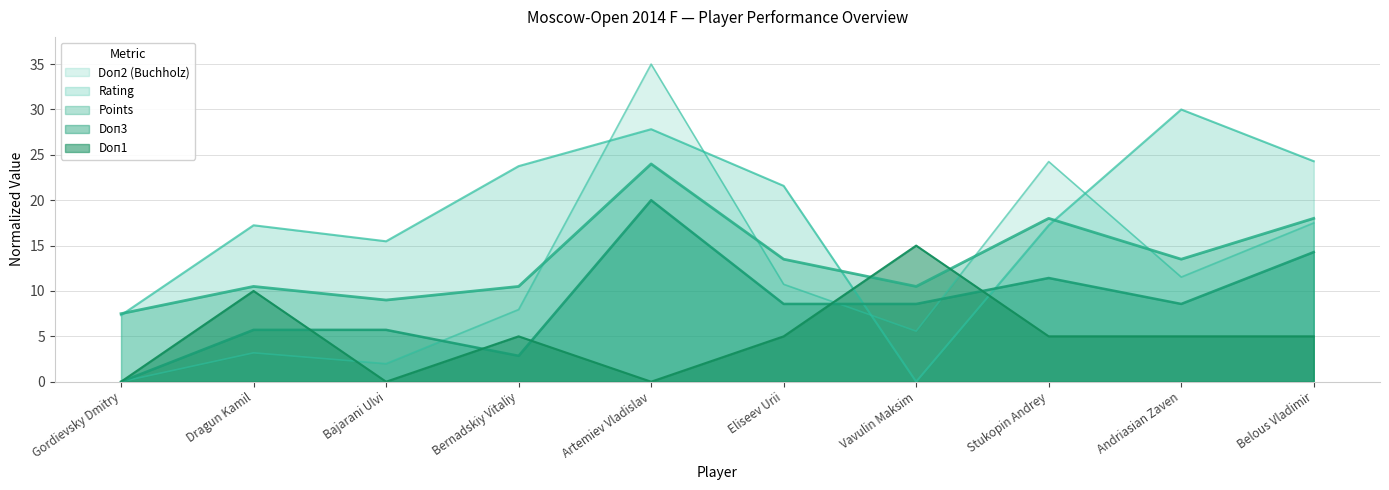

How many lines are shown in the chart?

5